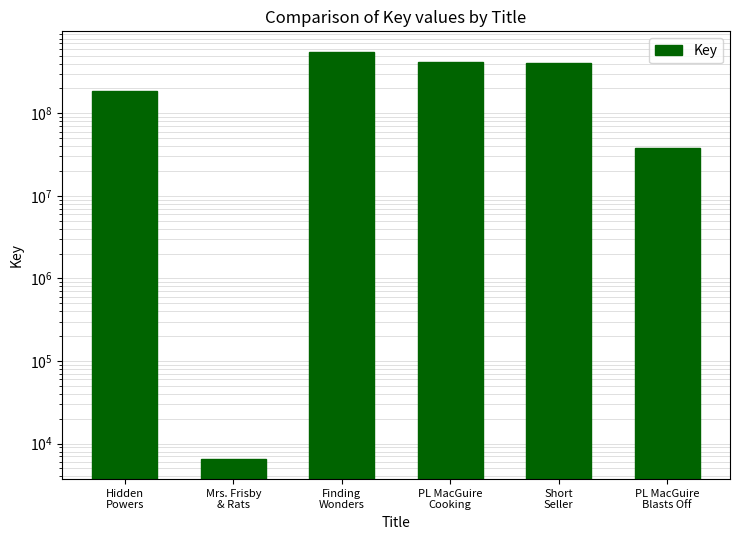

Which label corresponds to the largest value in the chart?

Finding
Wonders